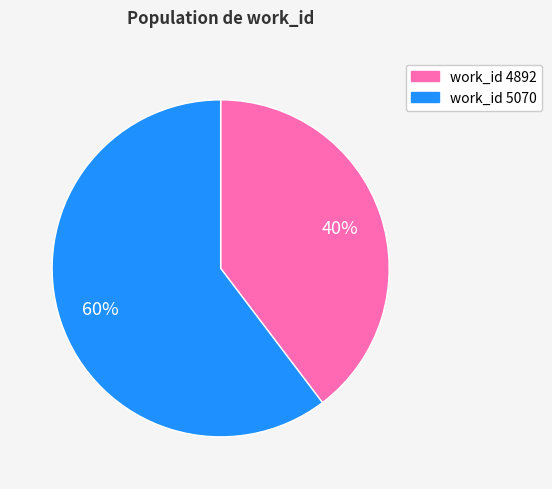

Is there a majority slice in this chart?

Yes